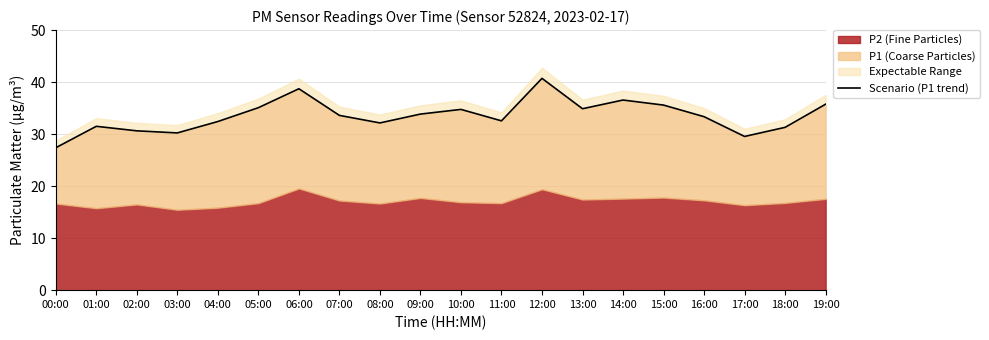

Approximately how many times larger is the value at 08:00 compared to 14:00?

0.9